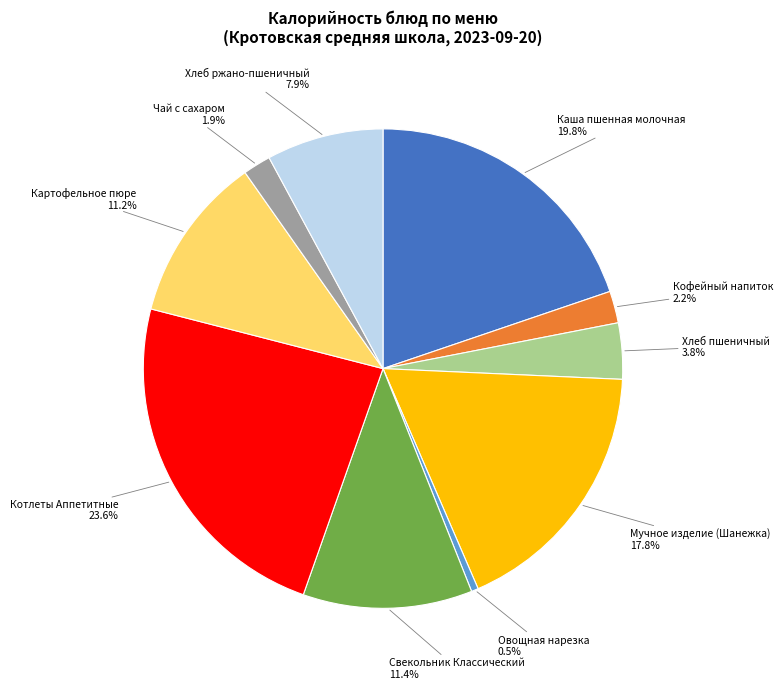

Which has a higher value, Хлеб ржано-пшеничный or Мучное изделие (Шанежка)?

Мучное изделие (Шанежка)